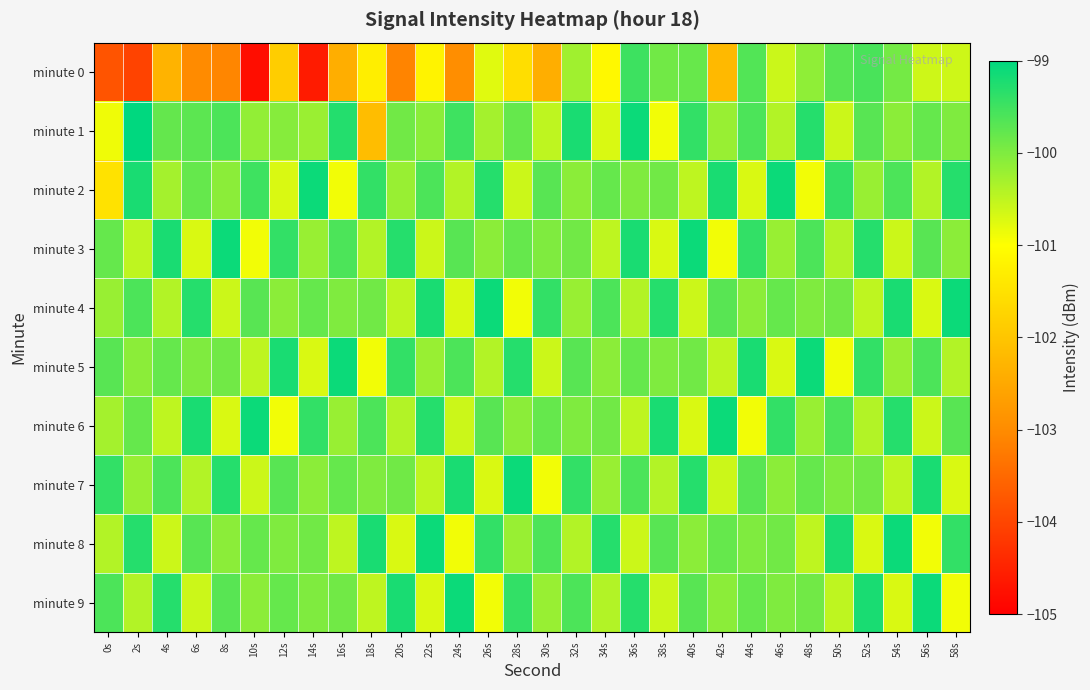

Reading left to right, transcribe all the data shown in this chart.

minute 0: 0s=-103.8	2s=-104.0	4s=-102.3	6s=-103.0	8s=-103.1	10s=-104.8	12s=-101.9	14s=-104.6	16s=-102.4	18s=-101.3	20s=-103.1	22s=-101.2	24s=-103.0	26s=-100.8	28s=-101.6	30s=-102.4	32s=-100.3	34s=-101.1	36s=-99.5	38s=-99.9	40s=-99.8	42s=-102.2	44s=-99.6	46s=-100.6	48s=-100.1	50s=-99.7	52s=-99.6	54s=-99.9	56s=-100.6	58s=-100.6
minute 1: 0s=-100.9	2s=-98.8	4s=-99.8	6s=-99.7	8s=-99.6	10s=-100.2	12s=-100.1	14s=-100.2	16s=-99.3	18s=-102.1	20s=-99.9	22s=-100.1	24s=-99.5	26s=-100.3	28s=-99.8	30s=-100.5	32s=-99.2	34s=-100.7	36s=-99.1	38s=-100.9	40s=-99.4	42s=-100.2	44s=-99.6	46s=-100.4	48s=-99.3	50s=-100.6	52s=-99.7	54s=-100.1	56s=-99.8	58s=-100.0
minute 2: 0s=-101.5	2s=-99.2	4s=-100.3	6s=-99.8	8s=-100.1	10s=-99.5	12s=-100.7	14s=-99.1	16s=-100.9	18s=-99.4	20s=-100.2	22s=-99.6	24s=-100.4	26s=-99.3	28s=-100.6	30s=-99.7	32s=-100.1	34s=-99.8	36s=-100.0	38s=-99.9	40s=-100.5	42s=-99.2	44s=-100.7	46s=-99.1	48s=-100.9	50s=-99.4	52s=-100.2	54s=-99.6	56s=-100.4	58s=-99.3
minute 3: 0s=-99.8	2s=-100.5	4s=-99.2	6s=-100.7	8s=-99.1	10s=-100.9	12s=-99.4	14s=-100.2	16s=-99.6	18s=-100.4	20s=-99.3	22s=-100.6	24s=-99.7	26s=-100.1	28s=-99.8	30s=-100.0	32s=-99.9	34s=-100.5	36s=-99.2	38s=-100.7	40s=-99.1	42s=-100.9	44s=-99.4	46s=-100.2	48s=-99.6	50s=-100.4	52s=-99.3	54s=-100.6	56s=-99.7	58s=-100.1
minute 4: 0s=-100.2	2s=-99.6	4s=-100.4	6s=-99.3	8s=-100.6	10s=-99.7	12s=-100.1	14s=-99.8	16s=-100.0	18s=-99.9	20s=-100.5	22s=-99.2	24s=-100.7	26s=-99.1	28s=-100.9	30s=-99.4	32s=-100.2	34s=-99.6	36s=-100.4	38s=-99.3	40s=-100.6	42s=-99.7	44s=-100.1	46s=-99.8	48s=-100.0	50s=-99.9	52s=-100.5	54s=-99.2	56s=-100.7	58s=-99.1
minute 5: 0s=-99.7	2s=-100.1	4s=-99.8	6s=-100.0	8s=-99.9	10s=-100.5	12s=-99.2	14s=-100.7	16s=-99.1	18s=-100.9	20s=-99.4	22s=-100.2	24s=-99.6	26s=-100.4	28s=-99.3	30s=-100.6	32s=-99.7	34s=-100.1	36s=-99.8	38s=-100.0	40s=-99.9	42s=-100.5	44s=-99.2	46s=-100.7	48s=-99.1	50s=-100.9	52s=-99.4	54s=-100.2	56s=-99.6	58s=-100.4
minute 6: 0s=-100.3	2s=-99.8	4s=-100.5	6s=-99.2	8s=-100.7	10s=-99.1	12s=-100.9	14s=-99.4	16s=-100.2	18s=-99.6	20s=-100.4	22s=-99.3	24s=-100.6	26s=-99.7	28s=-100.1	30s=-99.8	32s=-100.0	34s=-99.9	36s=-100.5	38s=-99.2	40s=-100.7	42s=-99.1	44s=-100.9	46s=-99.4	48s=-100.2	50s=-99.6	52s=-100.4	54s=-99.3	56s=-100.6	58s=-99.7
minute 7: 0s=-99.4	2s=-100.2	4s=-99.6	6s=-100.4	8s=-99.3	10s=-100.6	12s=-99.7	14s=-100.1	16s=-99.8	18s=-100.0	20s=-99.9	22s=-100.5	24s=-99.2	26s=-100.7	28s=-99.1	30s=-100.9	32s=-99.4	34s=-100.2	36s=-99.6	38s=-100.4	40s=-99.3	42s=-100.6	44s=-99.7	46s=-100.1	48s=-99.8	50s=-100.0	52s=-99.9	54s=-100.5	56s=-99.2	58s=-100.7
minute 8: 0s=-100.4	2s=-99.3	4s=-100.6	6s=-99.7	8s=-100.1	10s=-99.8	12s=-100.0	14s=-99.9	16s=-100.5	18s=-99.2	20s=-100.7	22s=-99.1	24s=-100.9	26s=-99.4	28s=-100.2	30s=-99.6	32s=-100.4	34s=-99.3	36s=-100.6	38s=-99.7	40s=-100.1	42s=-99.8	44s=-100.0	46s=-99.9	48s=-100.5	50s=-99.2	52s=-100.7	54s=-99.1	56s=-100.9	58s=-99.4
minute 9: 0s=-99.6	2s=-100.4	4s=-99.3	6s=-100.6	8s=-99.7	10s=-100.1	12s=-99.8	14s=-100.0	16s=-99.9	18s=-100.5	20s=-99.2	22s=-100.7	24s=-99.1	26s=-100.9	28s=-99.4	30s=-100.2	32s=-99.6	34s=-100.4	36s=-99.3	38s=-100.6	40s=-99.7	42s=-100.1	44s=-99.8	46s=-100.0	48s=-99.9	50s=-100.5	52s=-99.2	54s=-100.7	56s=-99.1	58s=-100.9